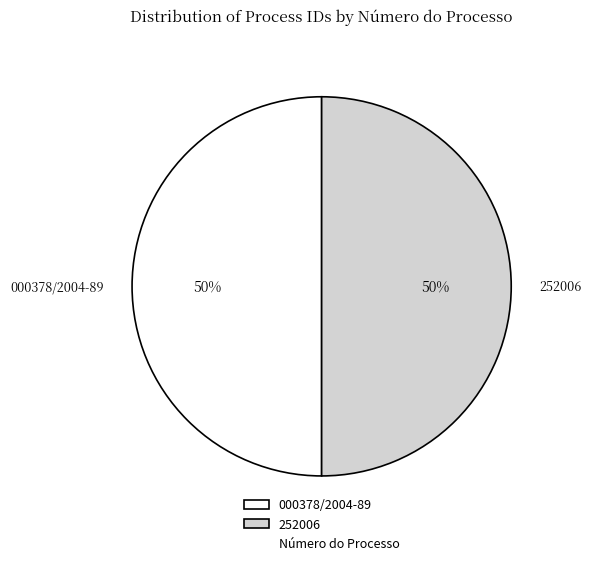

To the nearest percent, what portion does 000378/2004-89 represent?

50%